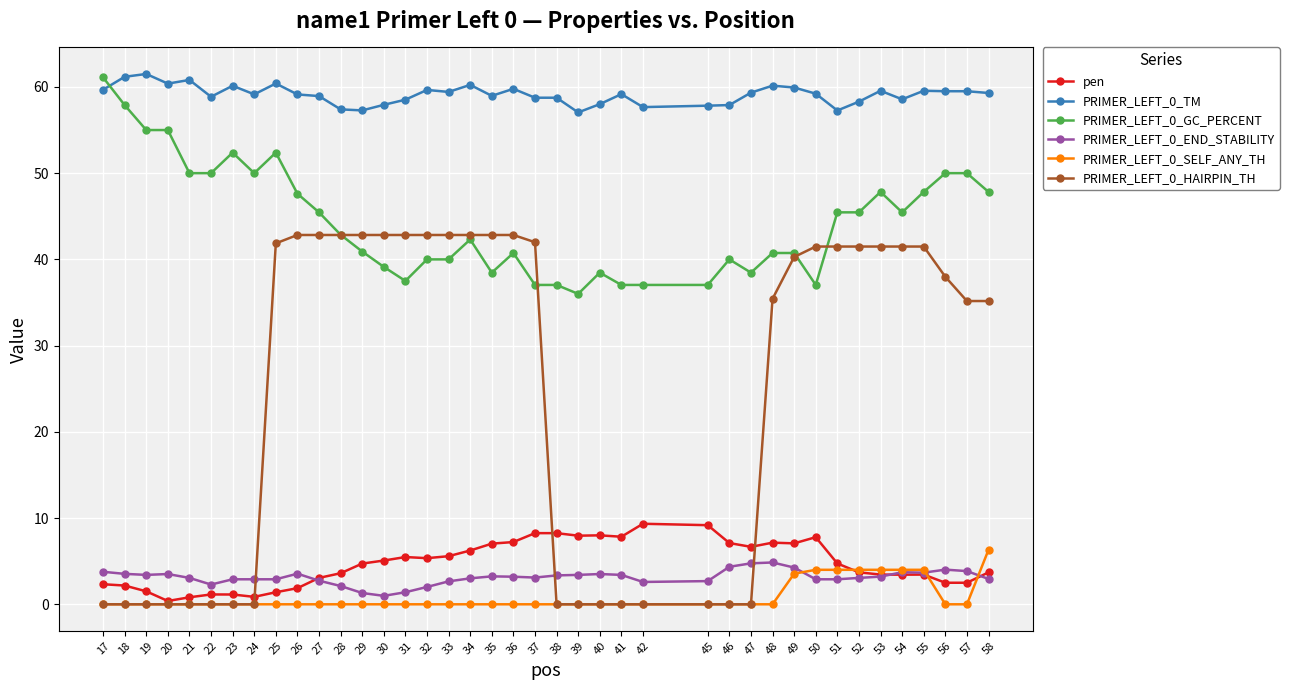

What is the total value across all series at 49?

155.8